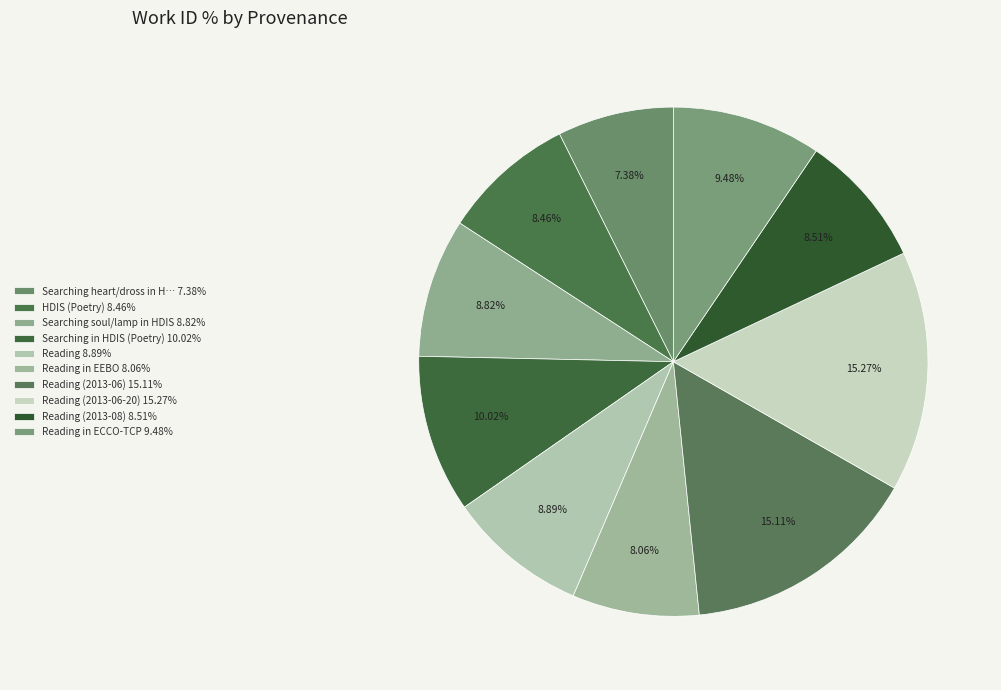

How many slices are in this pie chart?

10